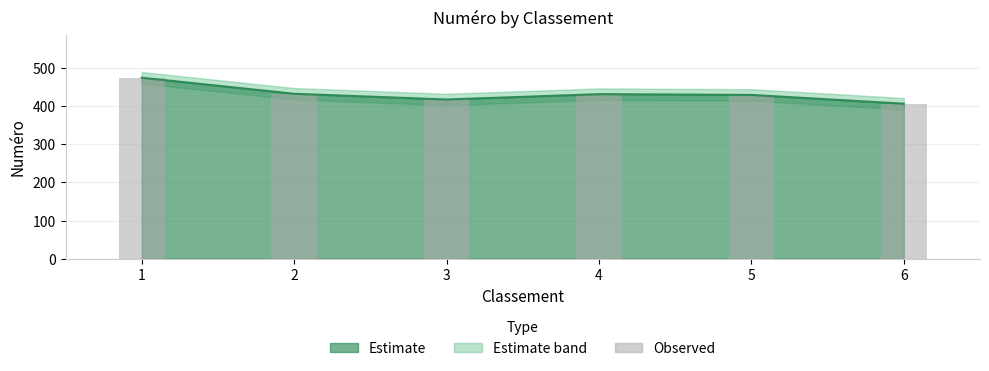

True or false: the data shows 273 at 4.

False